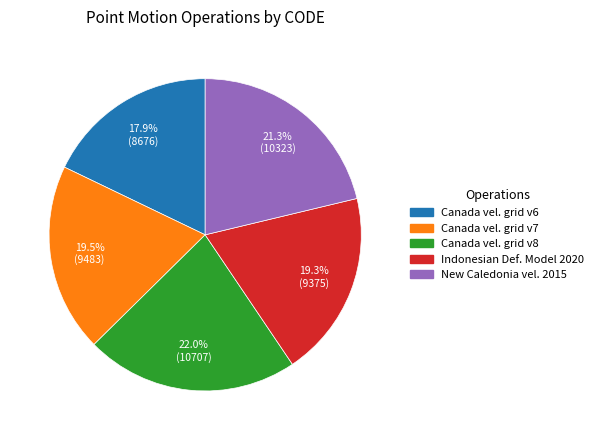

Is there a majority slice in this chart?

No